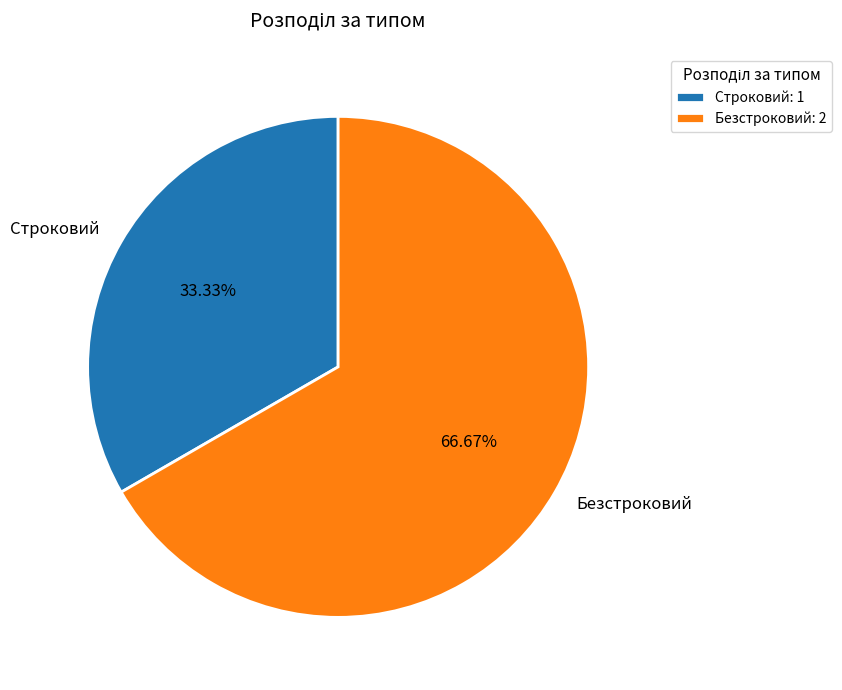

To the nearest percent, what portion does Безстроковий represent?

67%